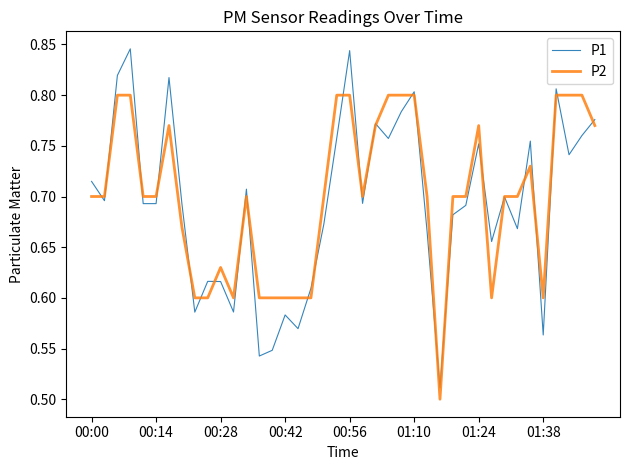

Which series has the largest range (max minus min)?

P1